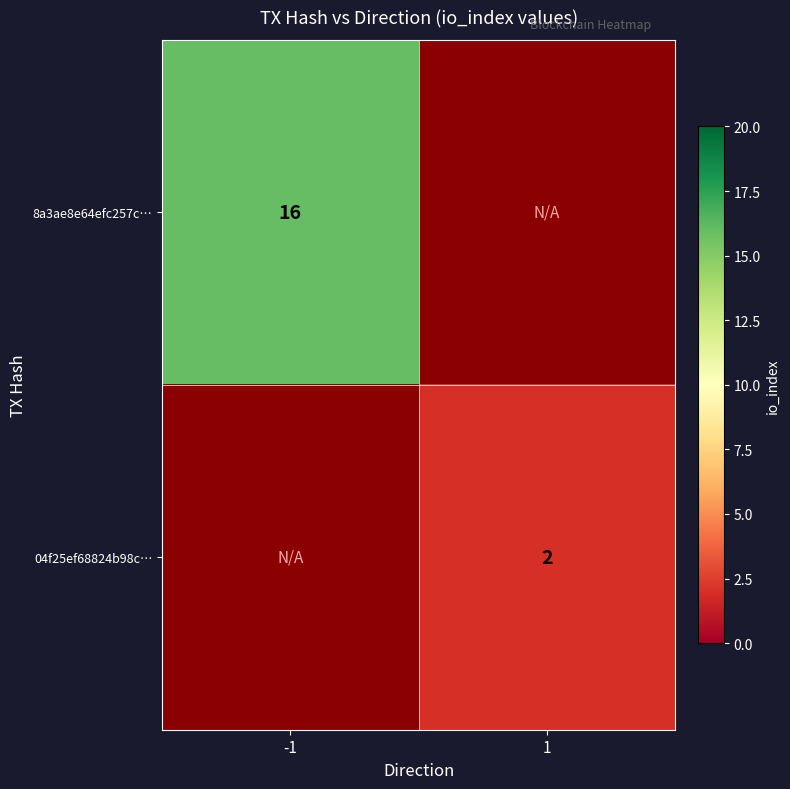

Is it true that 04f25ef68824b98c… equals 1 at 1?

False